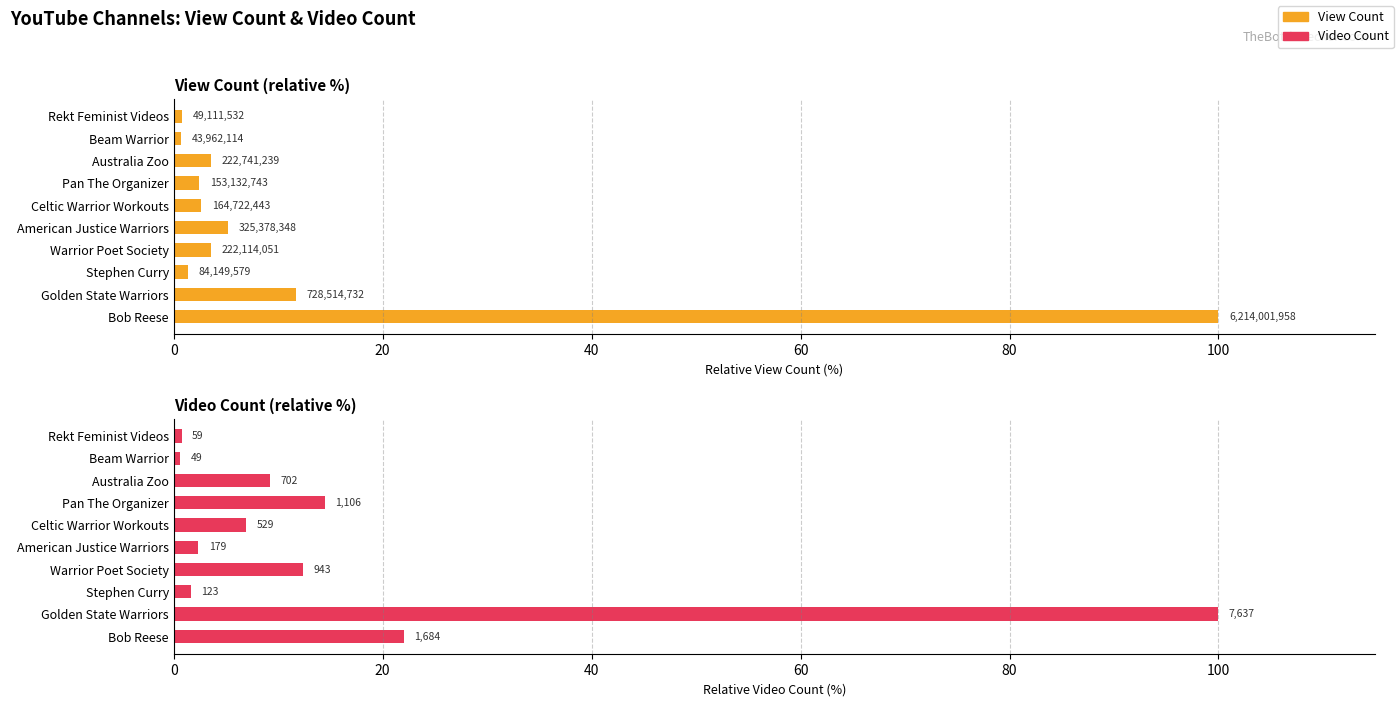

What is the value of the Video Count bar at the 3rd from the left?

1.6